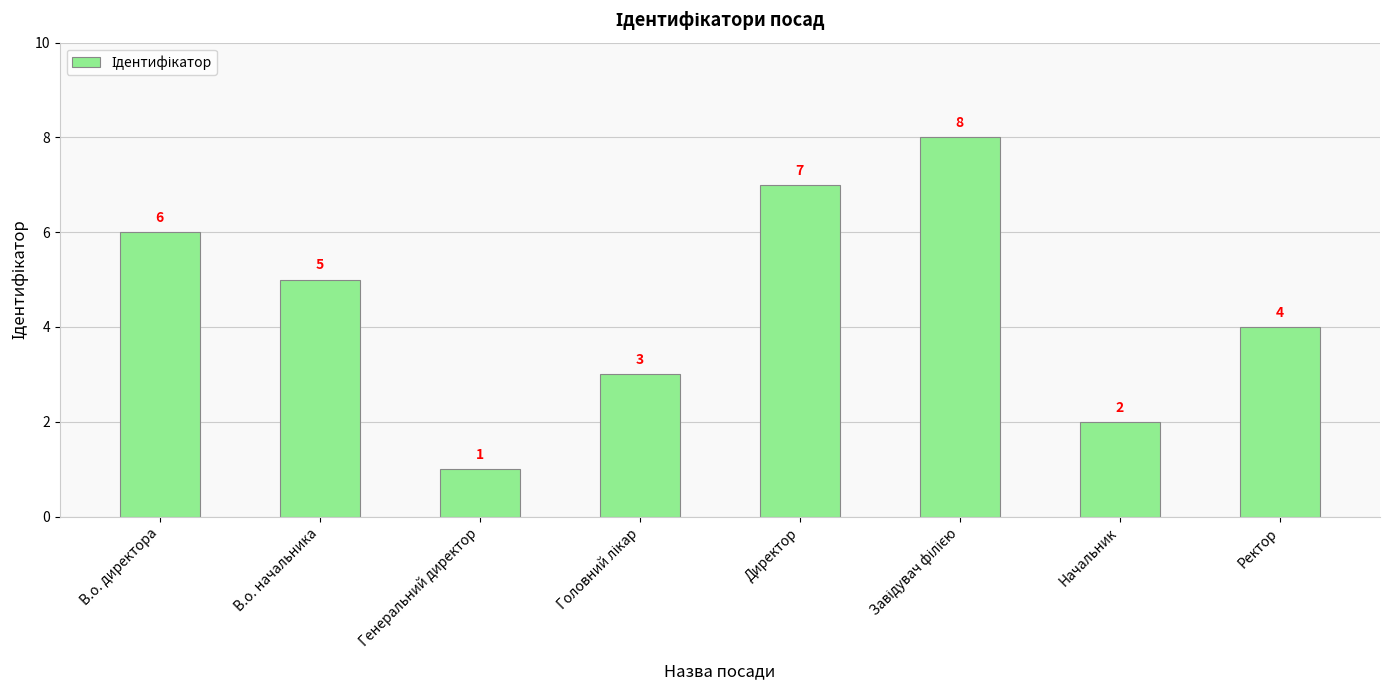

Which has a higher value, Ректор or Генеральний директор?

Ректор